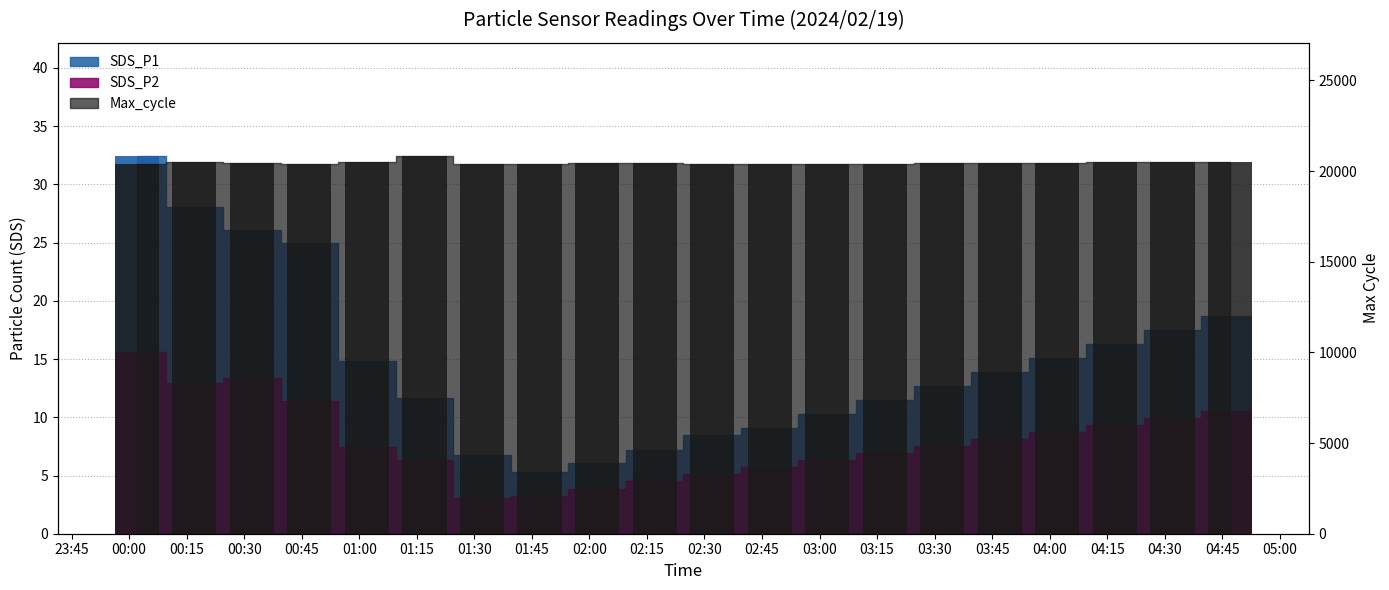

List the series in order of their peak value, highest first.

Max_cycle, SDS_P1, SDS_P2